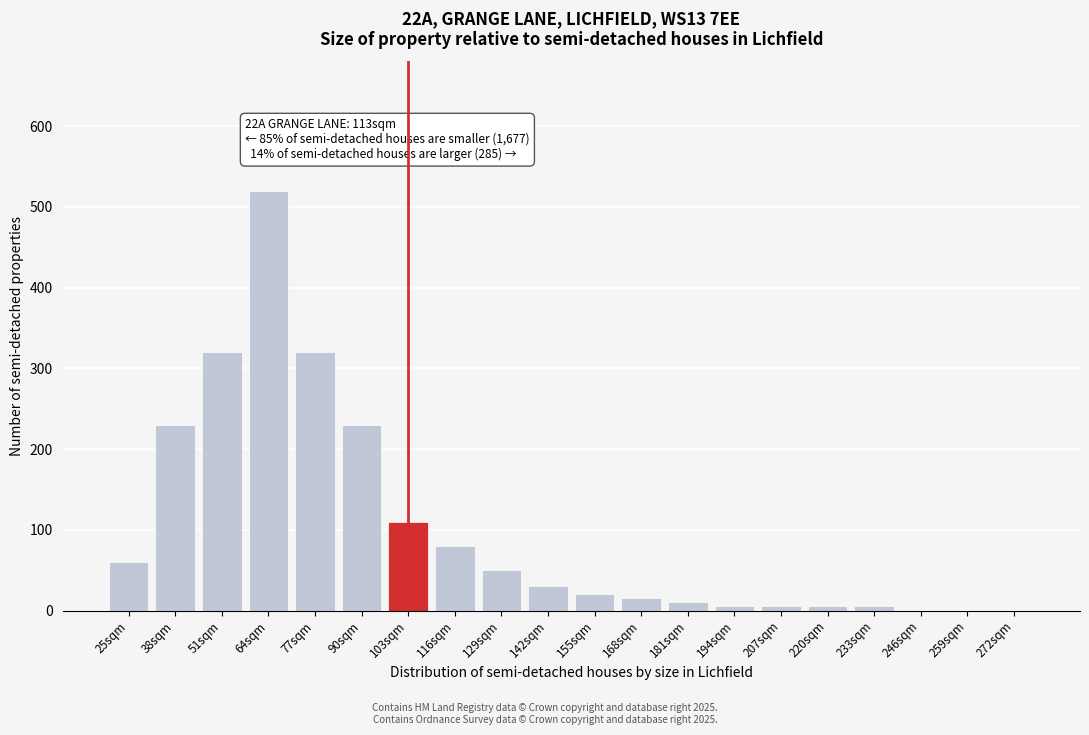

Reading left to right, what are all the values shown in this chart?

25sqm=60	38sqm=230	51sqm=320	64sqm=520	77sqm=320	90sqm=230	103sqm=110	116sqm=80	129sqm=50	142sqm=30	155sqm=20	168sqm=15	181sqm=10	194sqm=5	207sqm=5	220sqm=5	233sqm=5	246sqm=0	259sqm=0	272sqm=0